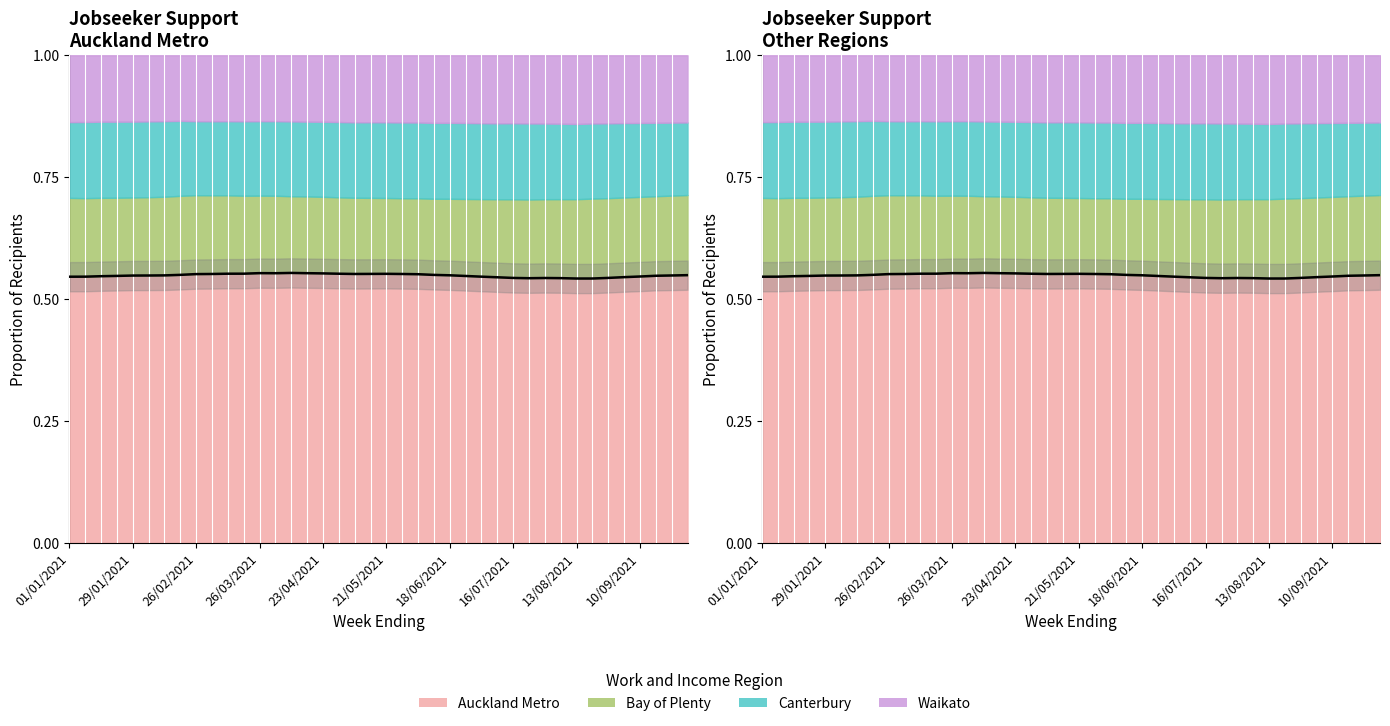

The value at 29 is 0.9. True or false?

False